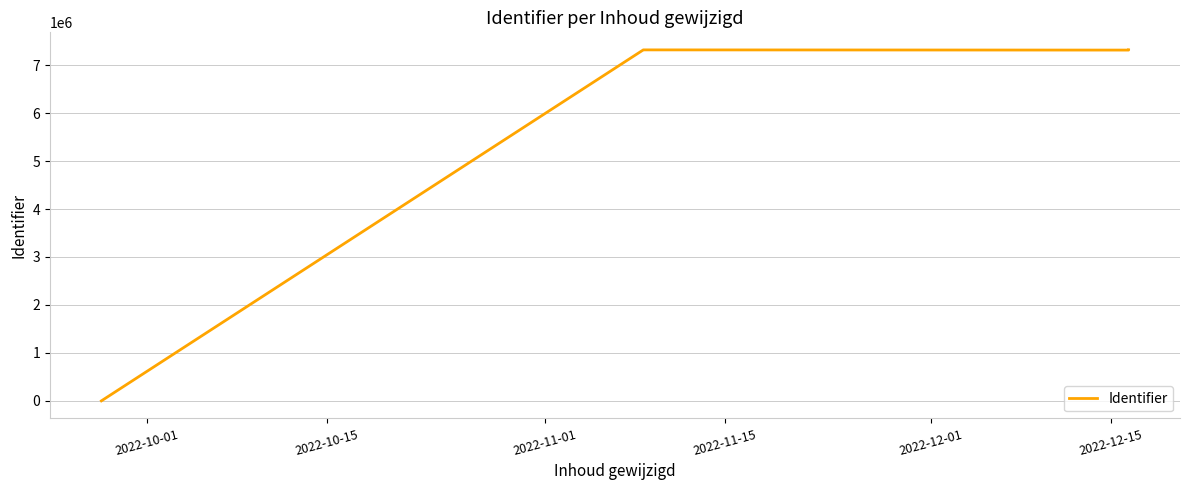

How many values are above zero?

4